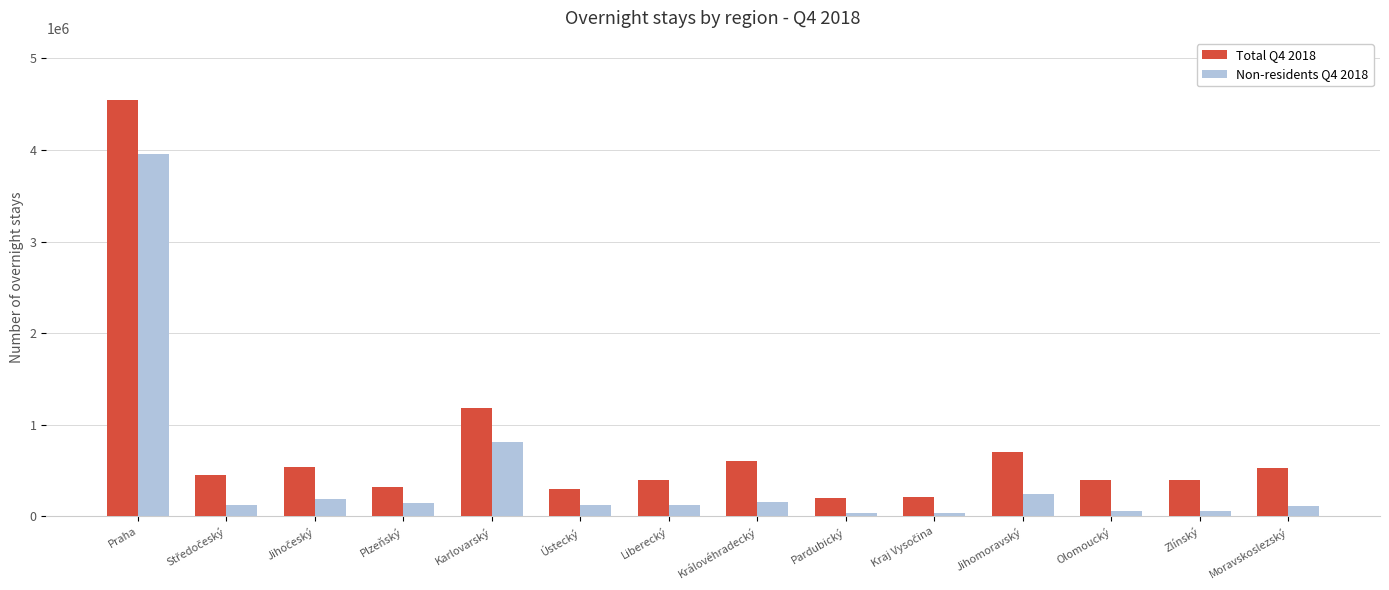

What is the sum of all Total Q4 2018 values?

10792223